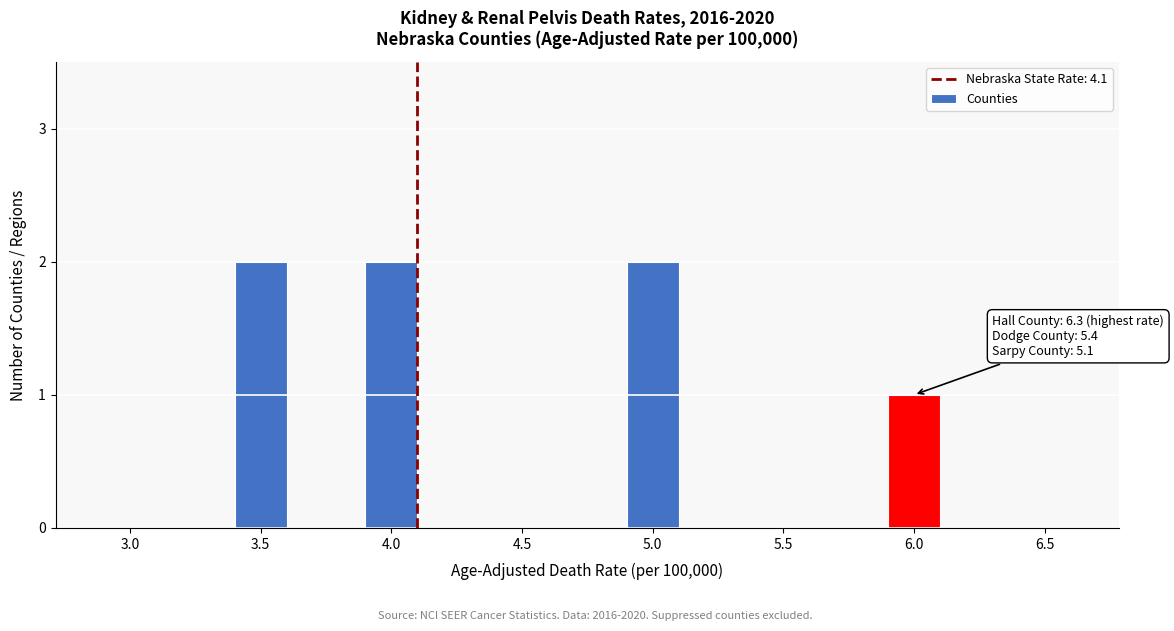

Reading left to right, extract all data points from this chart.

3.0=0	3.5=2	4.0=2	4.5=0	5.0=2	5.5=0	6.0=1	6.5=0